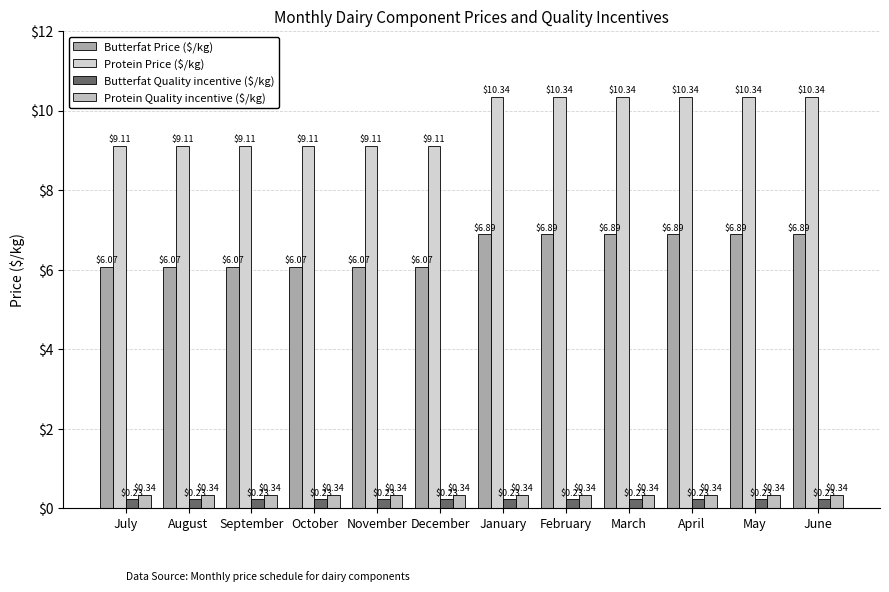

Where does the Protein Price ($/kg) series first go above 10?

January